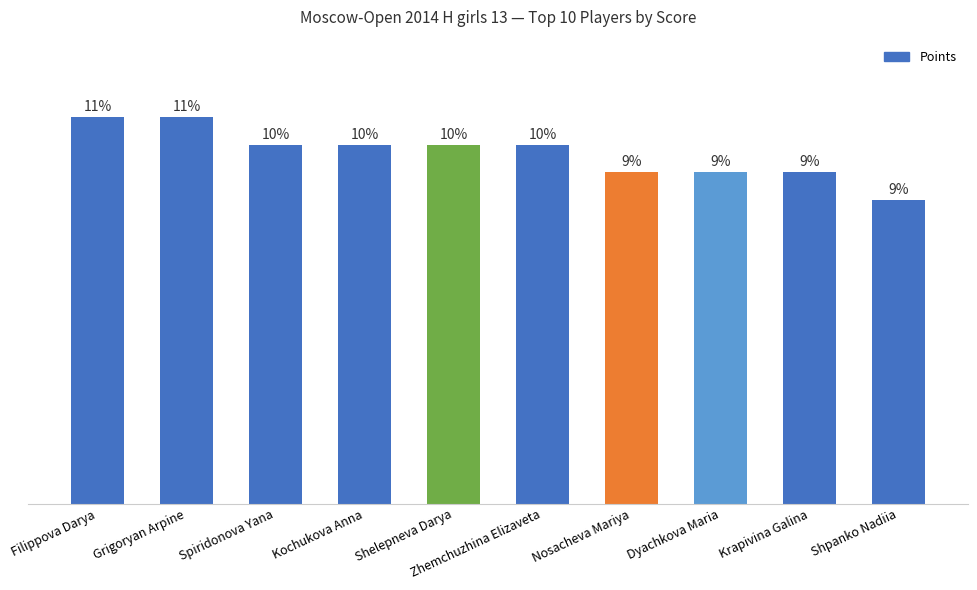

Read the value at Dyachkova Maria.

6.0